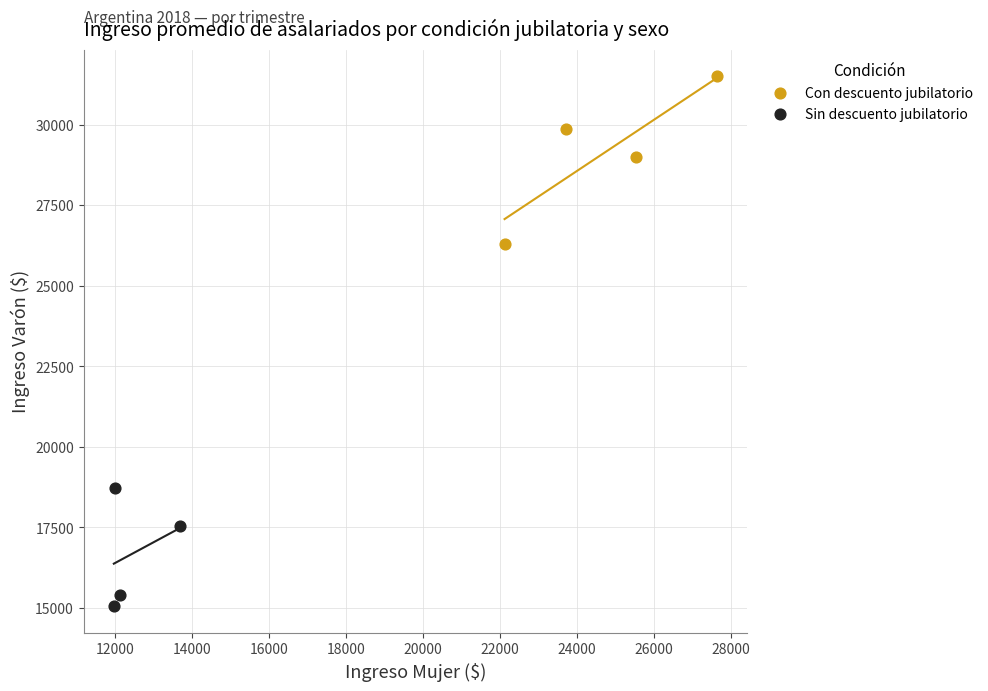

What are all the series names shown in the legend?

Con descuento jubilatorio, Sin descuento jubilatorio